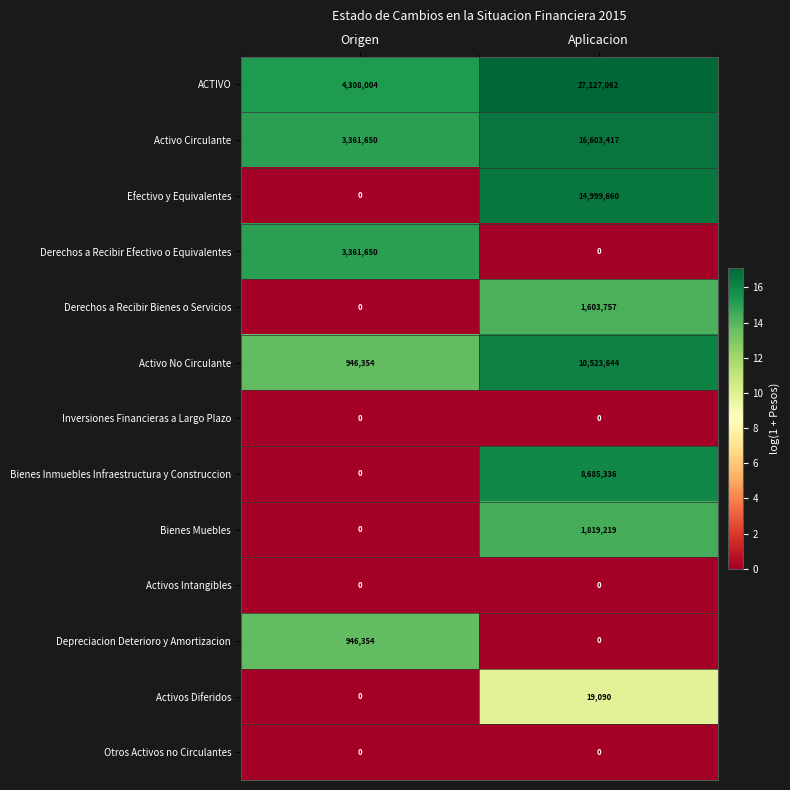

Which series has the widest spread of values?

ACTIVO